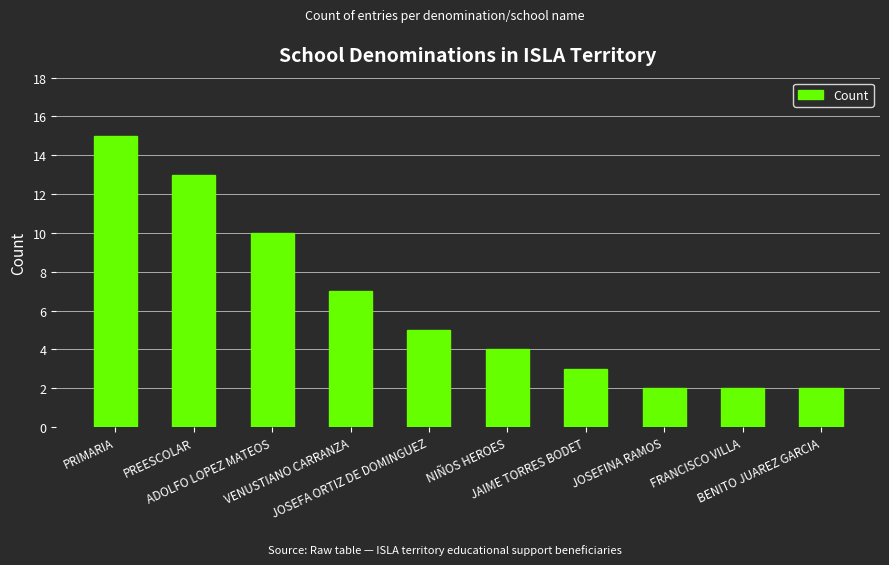

Is it true that the value at JAIME TORRES BODET is 1?

False